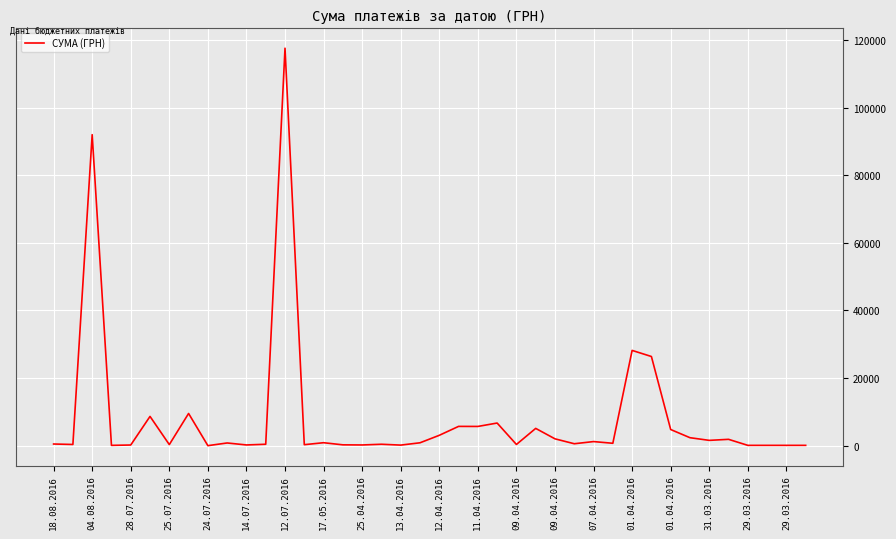

How many series are shown in this chart?

1